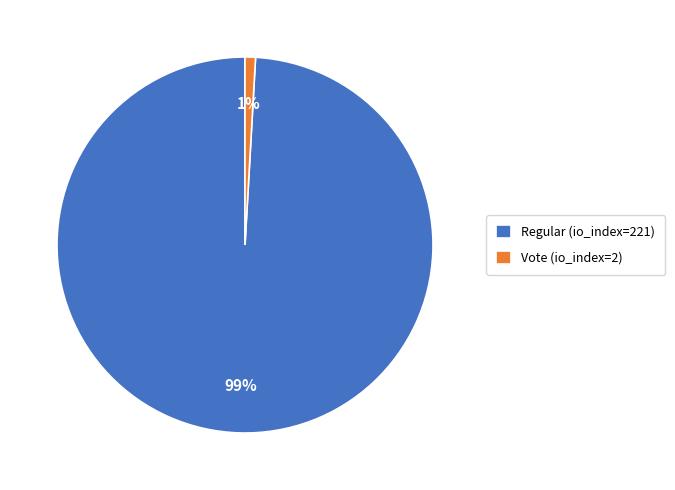

Is there a majority slice in this chart?

Yes